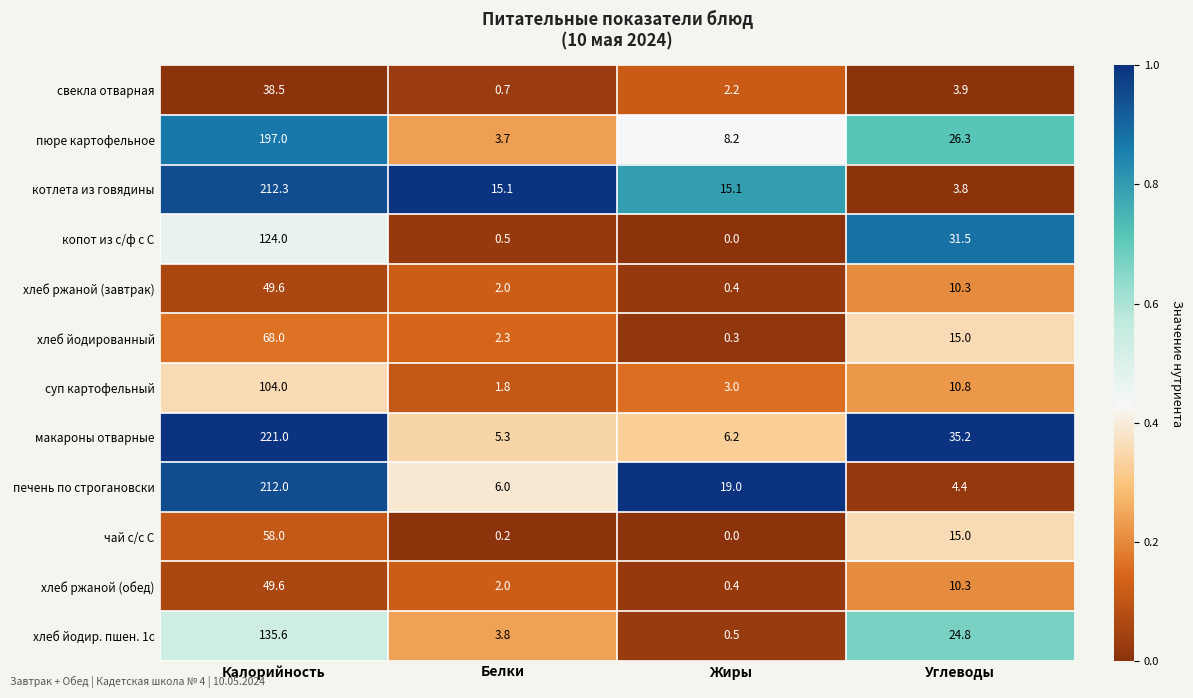

Which series has the largest total across all categories?

макароны отварные